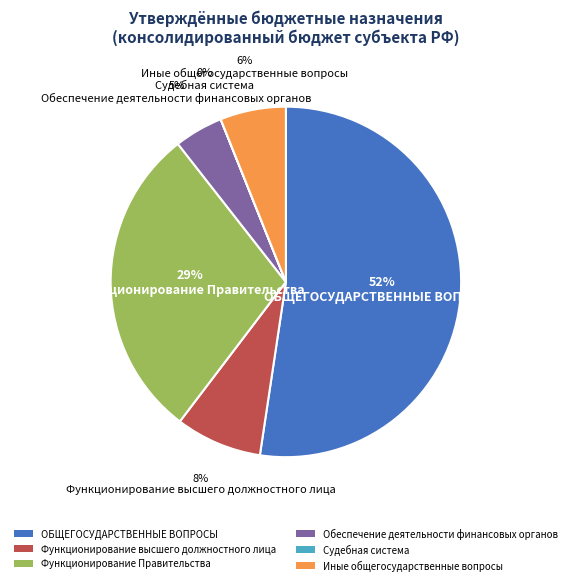

To the nearest percent, what portion does Обеспечение деятельности финансовых органов represent?

5%